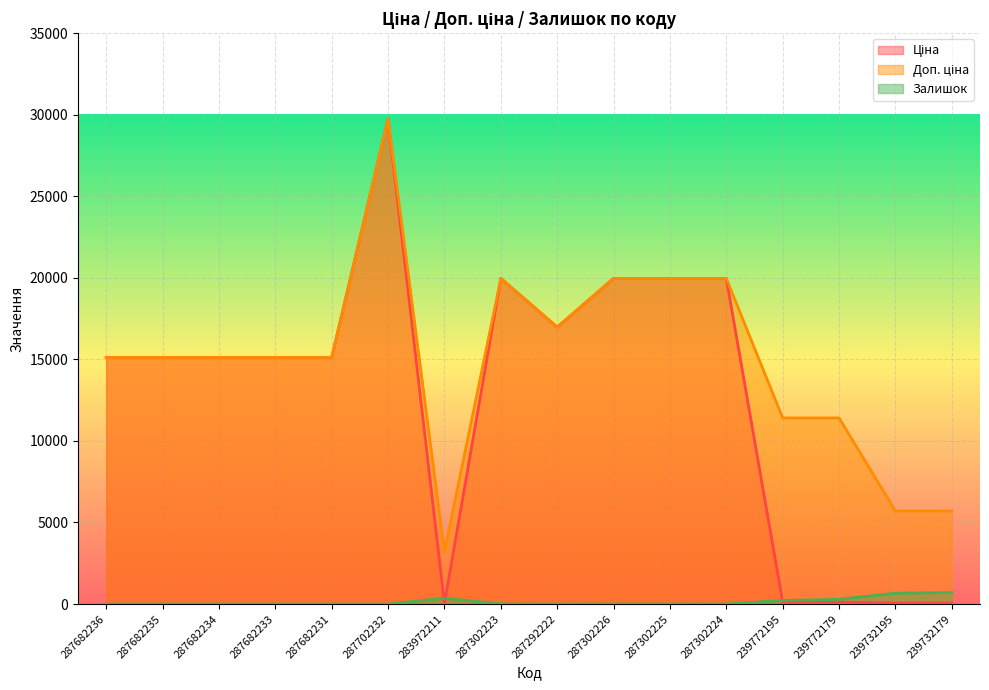

True or false: Ціна and Залишок intersect in this chart.

True